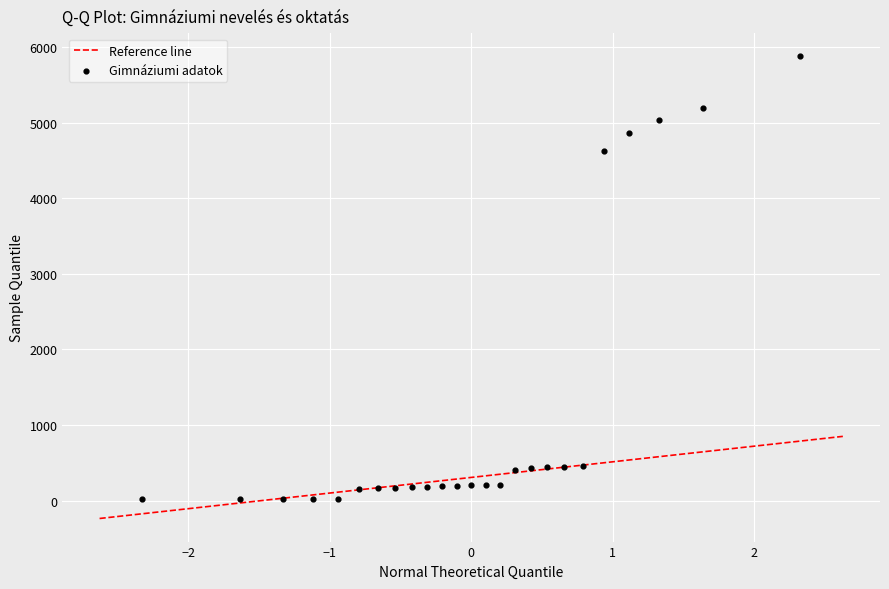

What is the range of Y values (max minus min)?

5855